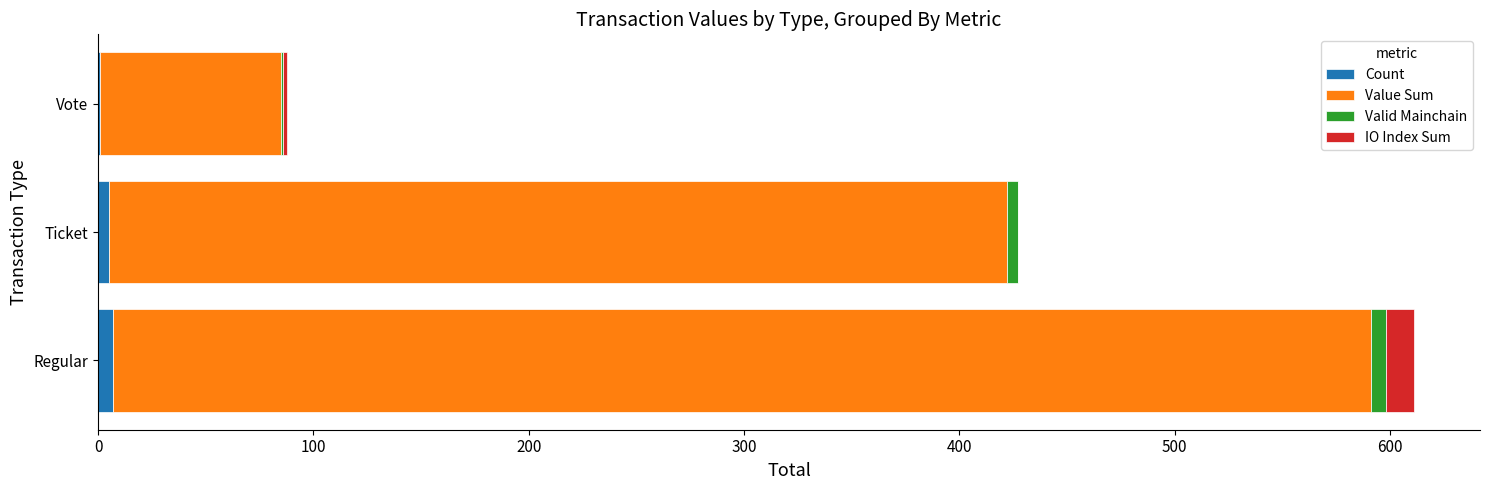

What is the sum of all Count values?

13.0